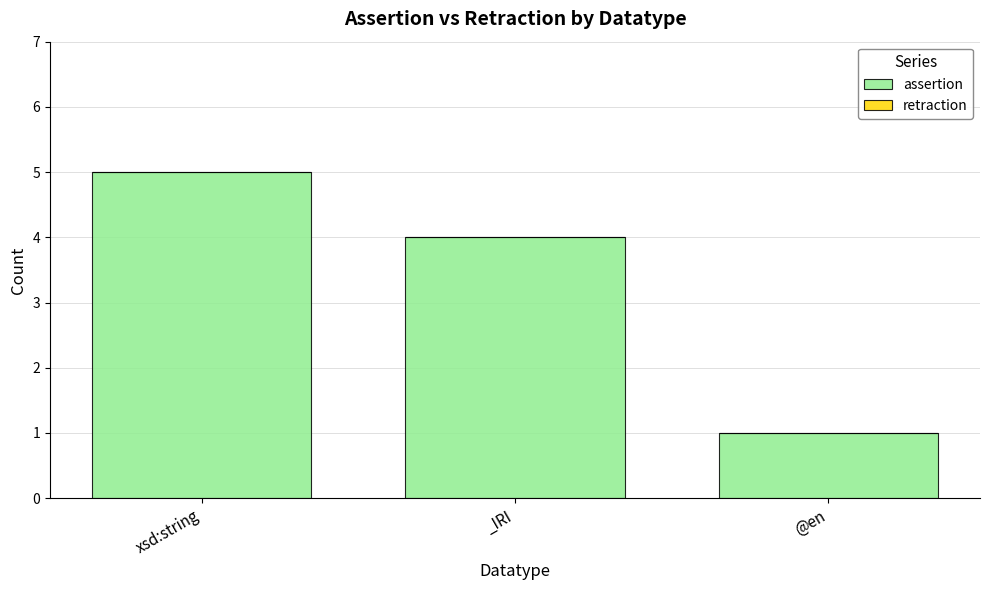

What position from the left is xsd:string?

1